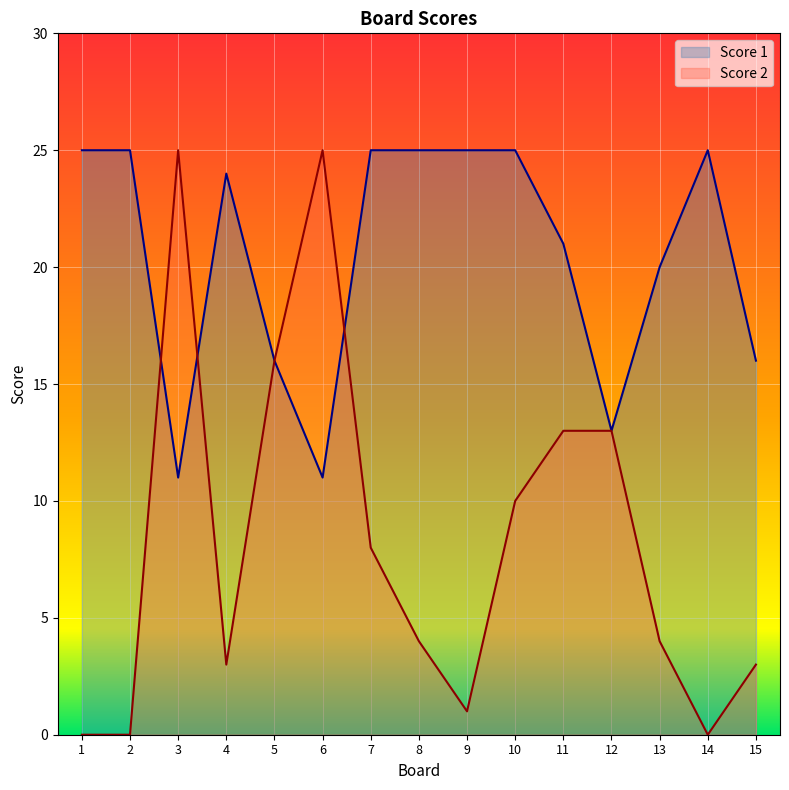

In Score 2, how many points are higher than both neighbors (excluding endpoints)?

2